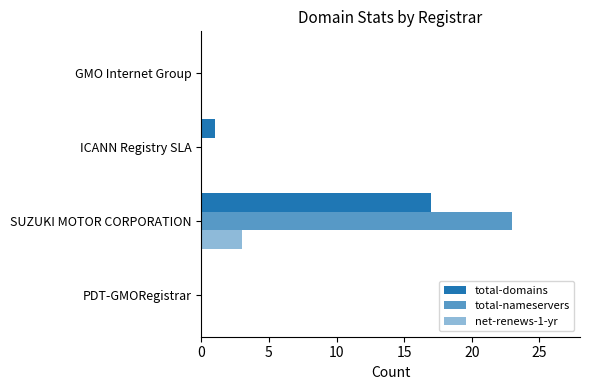

How many distinct data groups are displayed?

3